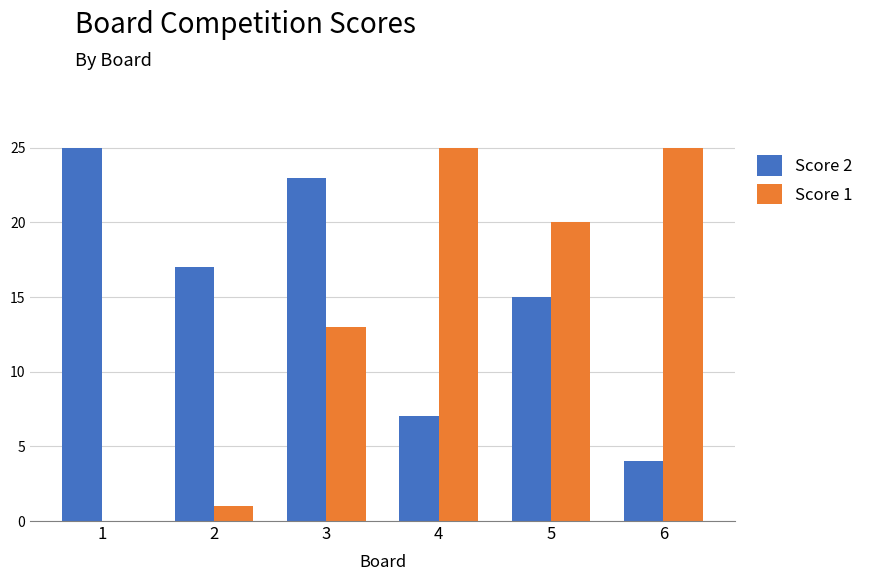

Which series has the widest spread of values?

Score 1